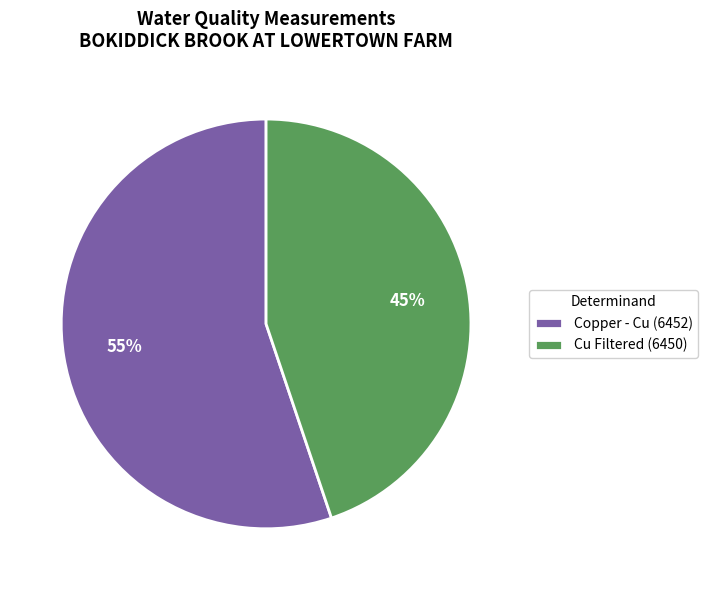

Does Cu Filtered (6450) represent more than half of the total?

No